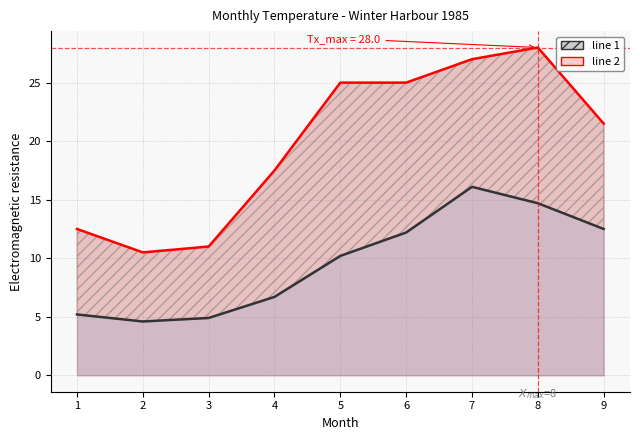

Rank the series by their maximum value, from highest to lowest.

line 2, line 1